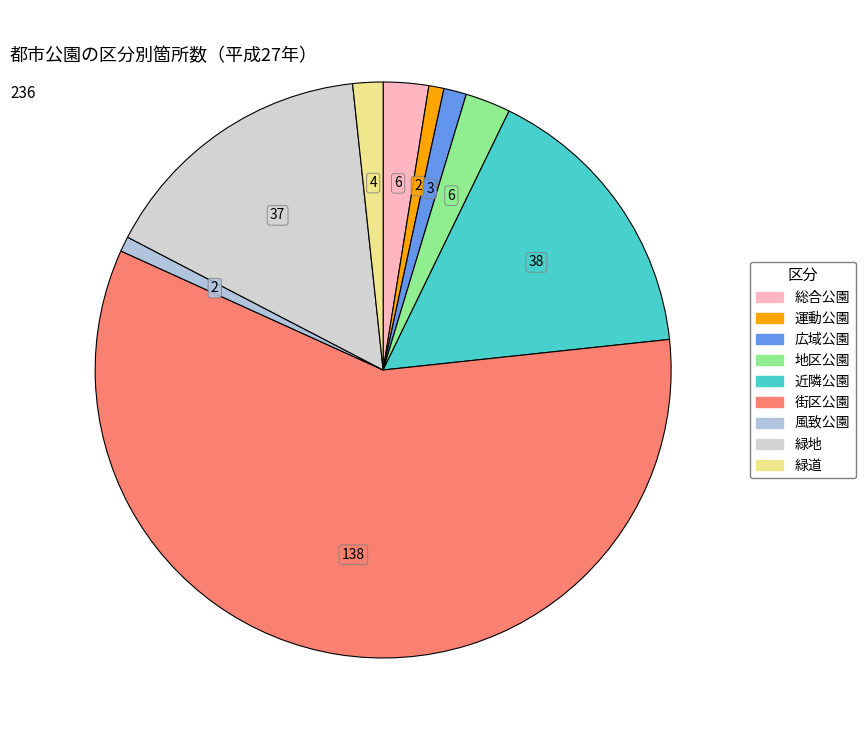

What percentage is the 広域公園 slice, to the nearest percent?

1%